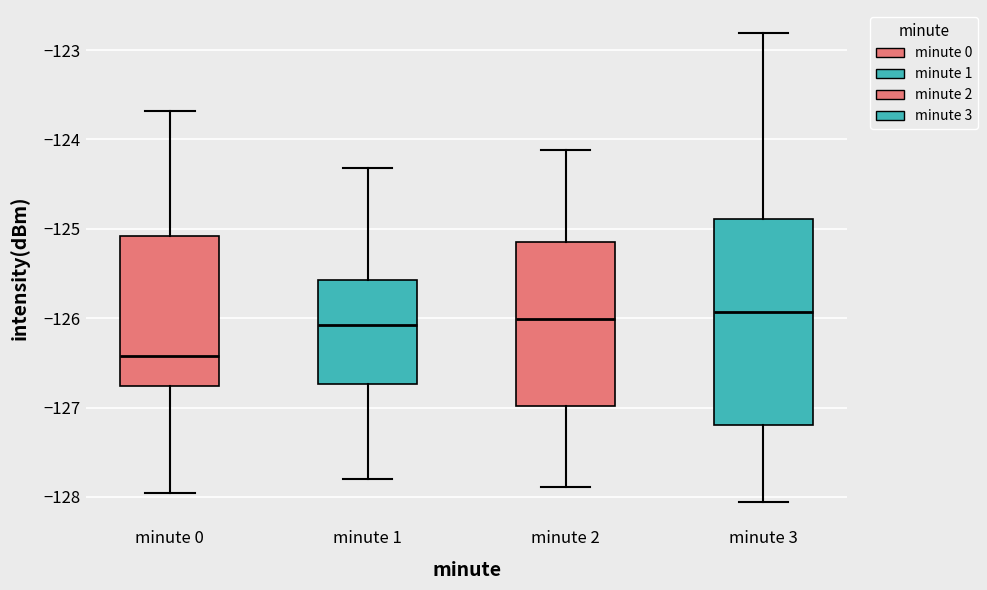

Comparing the boxes themselves (not the whiskers), which one is the tallest?

minute 3